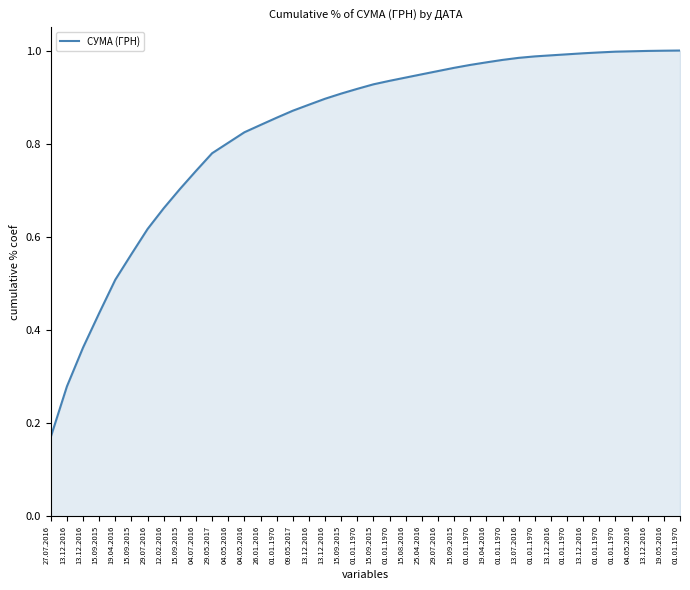

The chart shows a value of 0.6 at 13.12.2016. True or false?

False